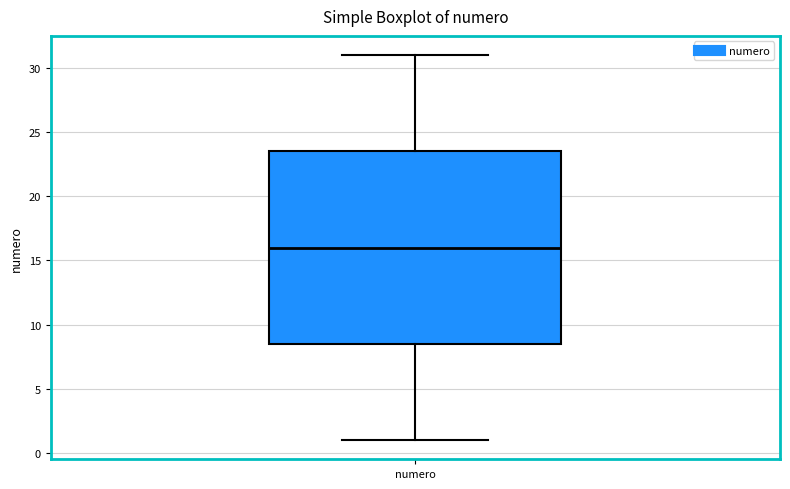

Read this box plot against the y-axis: the position of the median line, the range covered by the box, and the ends of both whiskers. The values are not printed on the chart, so give them approximately, as read against the axis.

median 16.0, box 8.5 to 23.5, whiskers 1.0 to 31.0